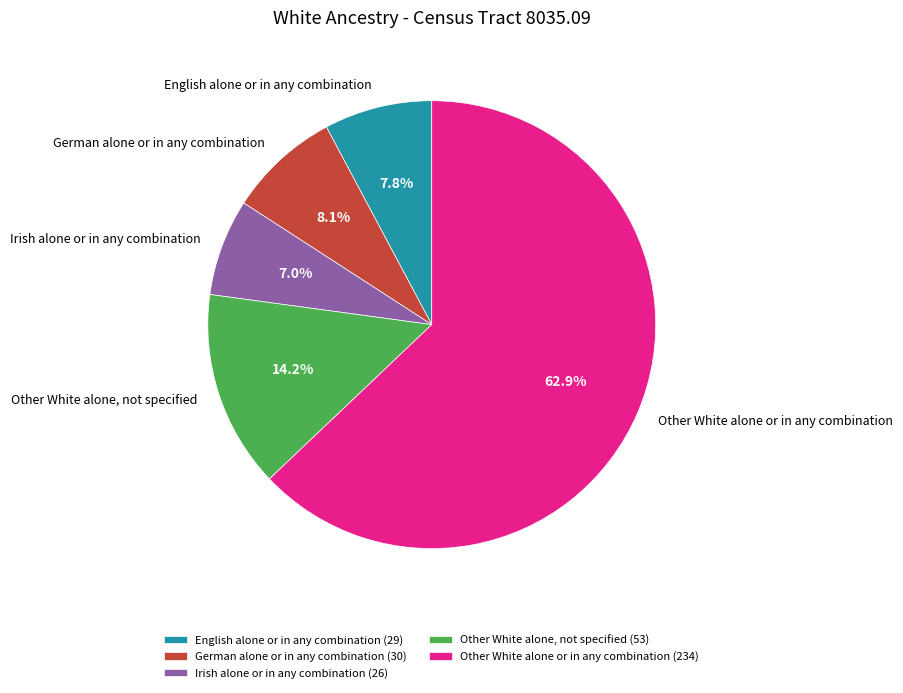

To the nearest percent, what is the difference between the German alone or in any combination and Other White alone, not specified slice percentages?

6%